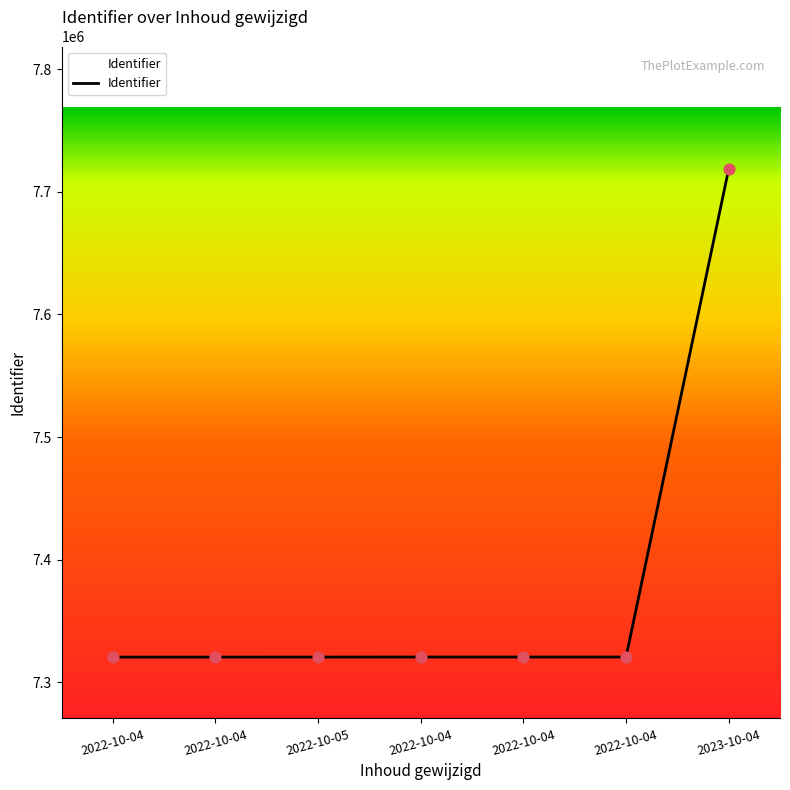

Between 2022-10-04 and 2022-10-04, which is larger?

2022-10-04